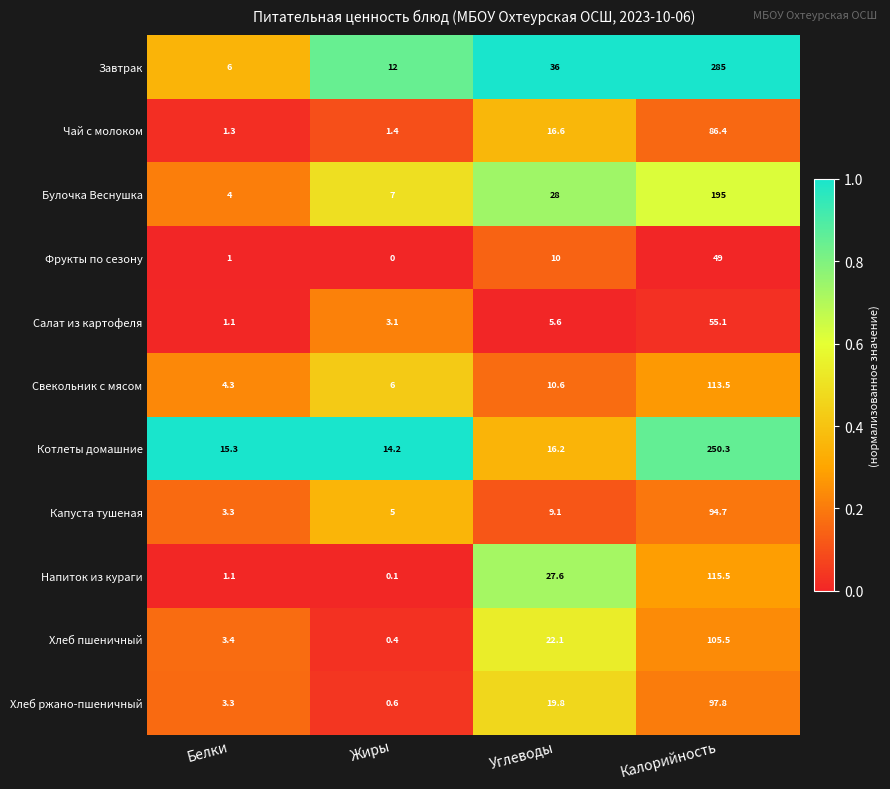

What is the sum of all Булочка Веснушка values?

234.0